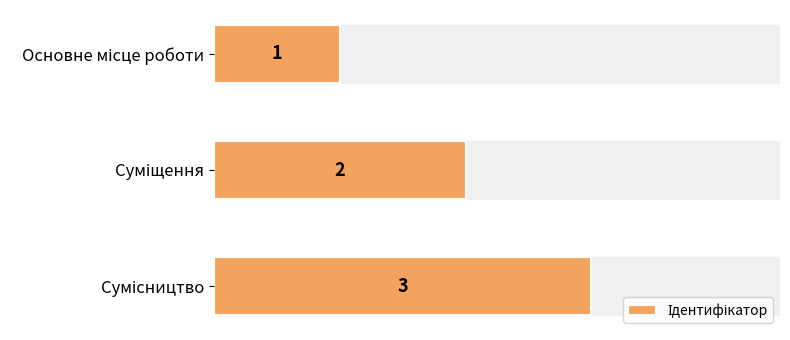

How many values are between 1 and 3?

3